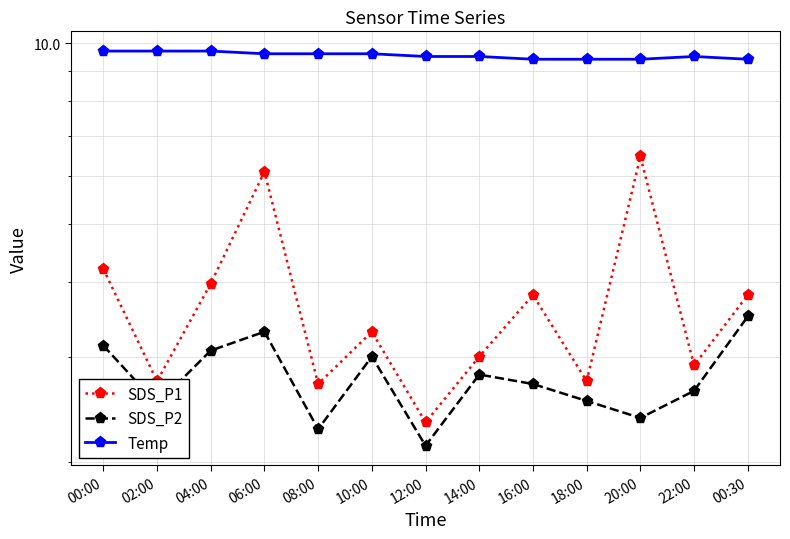

Does the chart have visible grid lines?

Yes